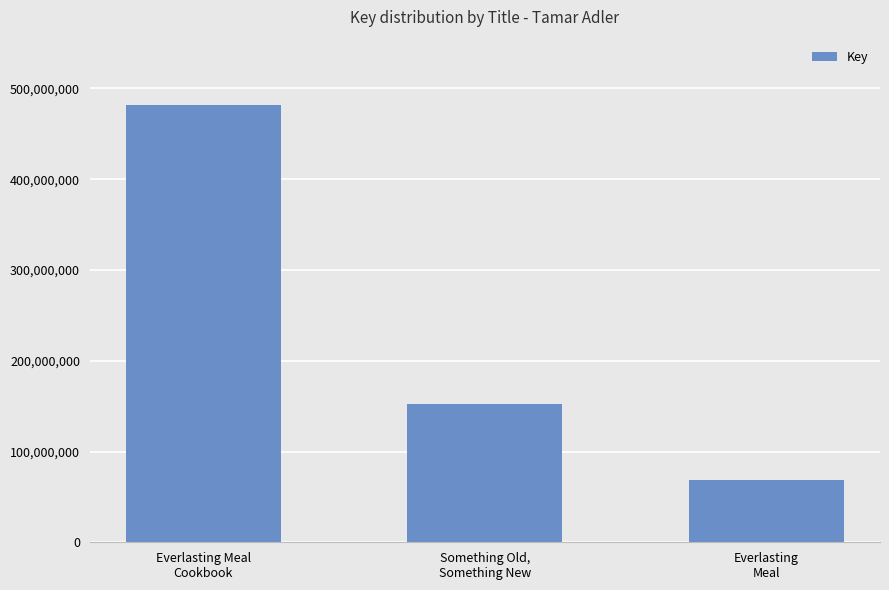

True or false: the data shows 152141077 at Something Old,
Something New.

True